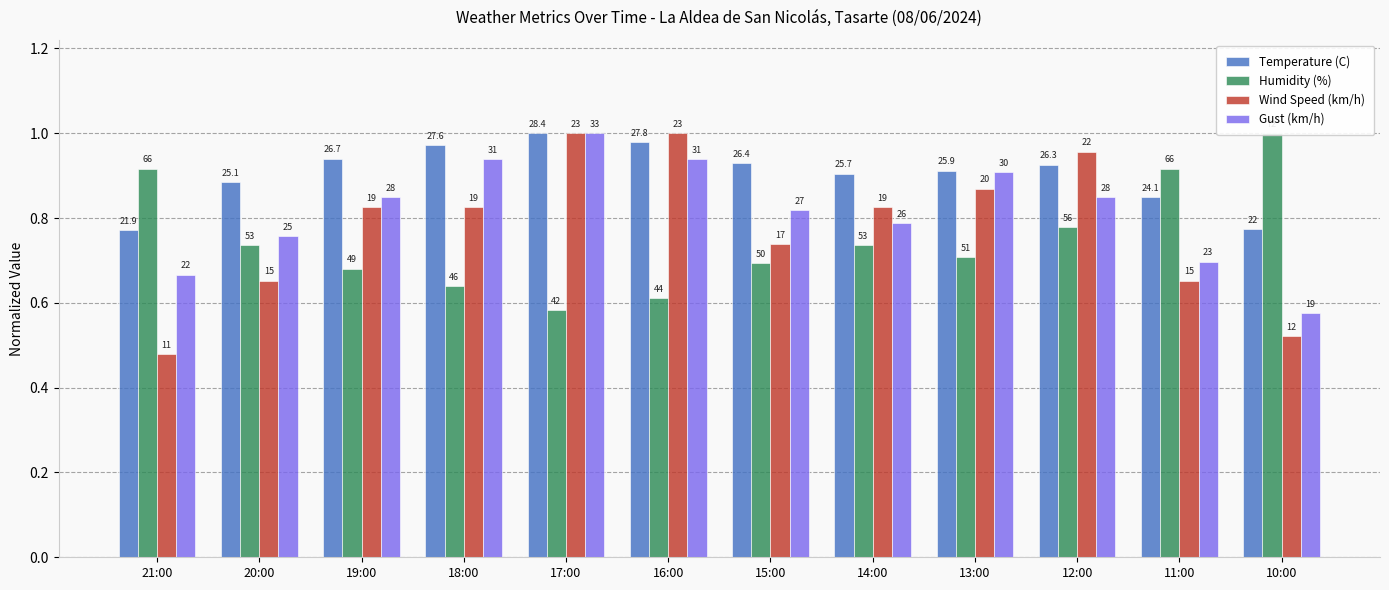

Which has a higher value, 13:00 or 10:00?

13:00